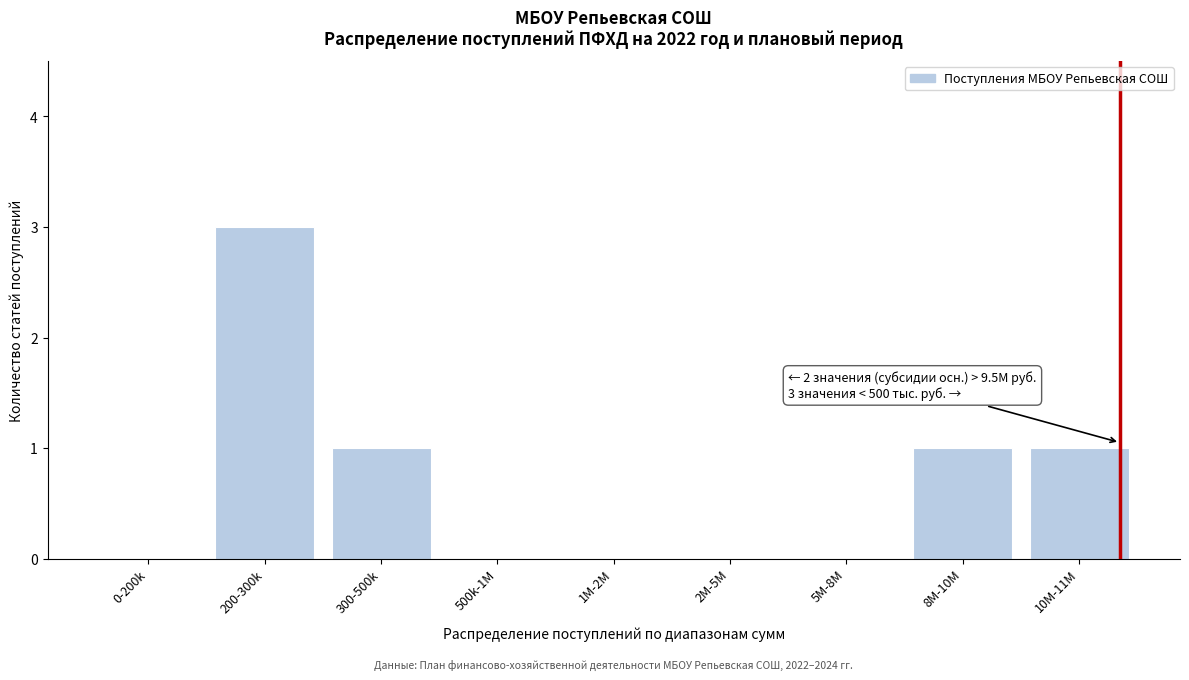

Reading left to right, list all the values displayed in this chart.

0-200k=0	200-300k=3	300-500k=1	500k-1M=0	1M-2M=0	2M-5M=0	5M-8M=0	8M-10M=1	10M-11M=1